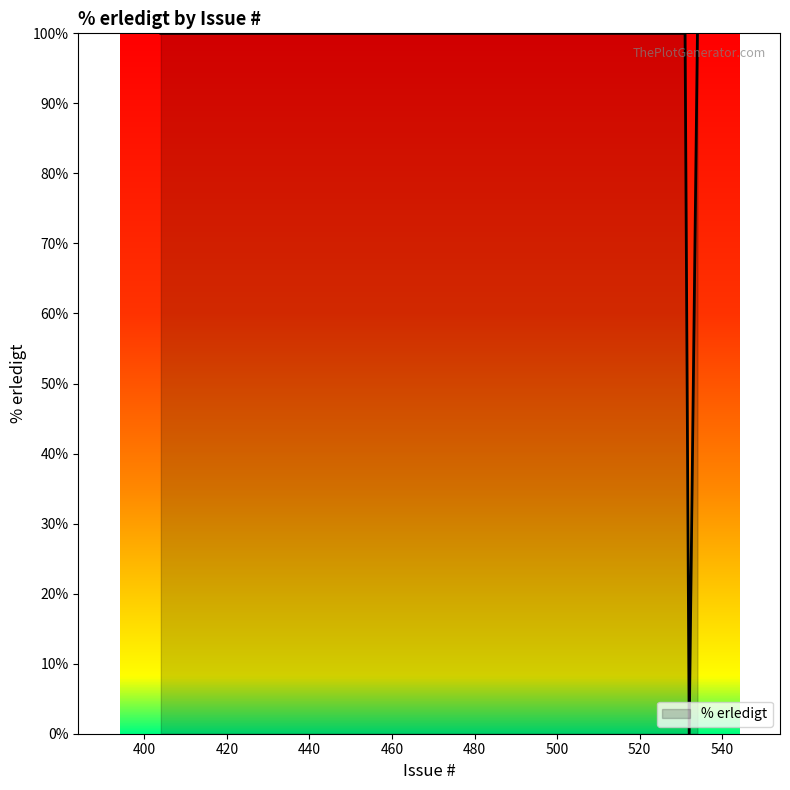

What is the maximum value shown in the chart?

100